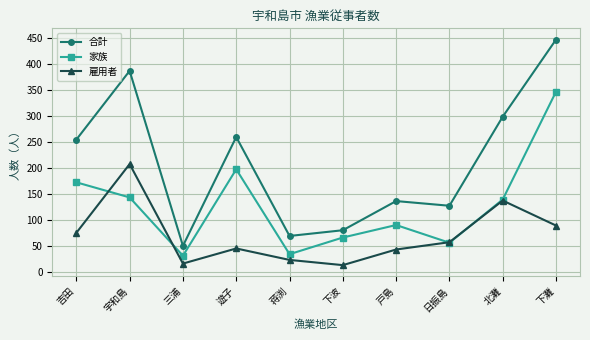

List the series in order of their peak value, lowest first.

雇用者, 家族, 合計